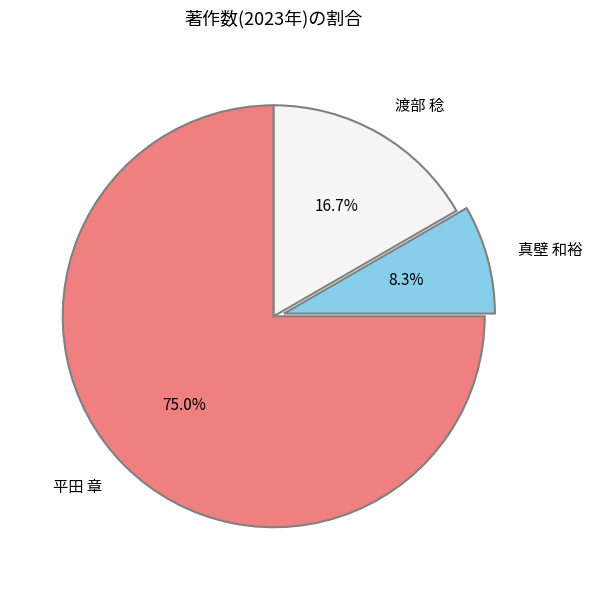

Combined, do 渡部 稔 and 平田 章 account for over 50%?

Yes